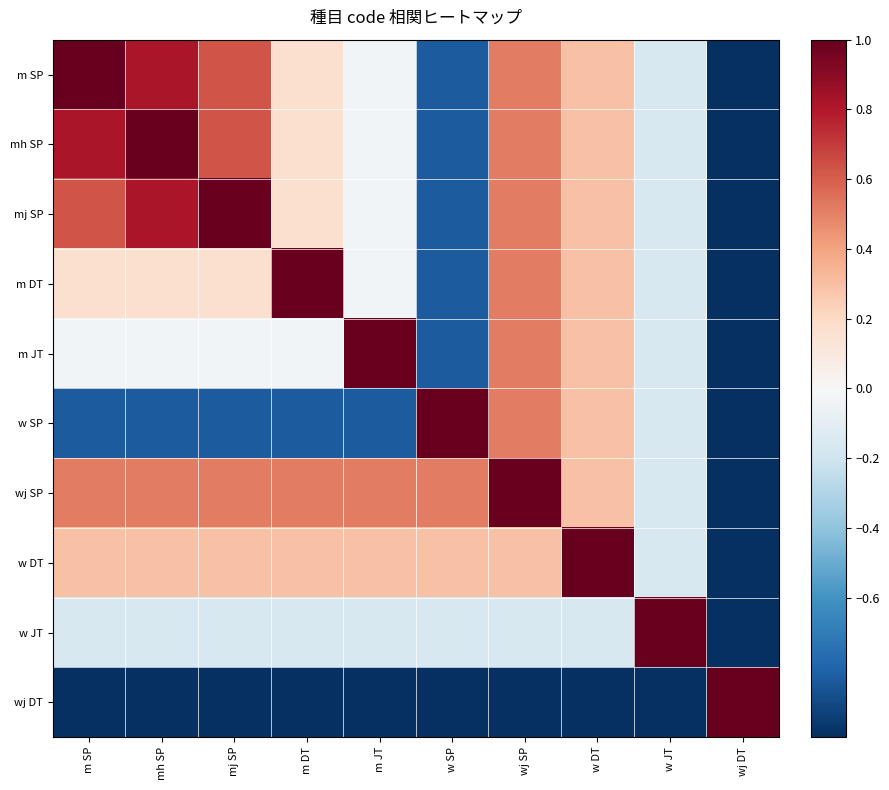

Reading right to left, transcribe all the data shown in this chart.

m SP: wj DT=-1.0	w JT=-0.2	w DT=0.3	wj SP=0.5	w SP=-0.8	m JT=-0.0	m DT=0.2	mj SP=0.6	mh SP=0.8	m SP=1.0
mh SP: wj DT=-1.0	w JT=-0.2	w DT=0.3	wj SP=0.5	w SP=-0.8	m JT=-0.0	m DT=0.2	mj SP=0.6	mh SP=1.0	m SP=0.8
mj SP: wj DT=-1.0	w JT=-0.2	w DT=0.3	wj SP=0.5	w SP=-0.8	m JT=-0.0	m DT=0.2	mj SP=1.0	mh SP=0.8	m SP=0.6
m DT: wj DT=-1.0	w JT=-0.2	w DT=0.3	wj SP=0.5	w SP=-0.8	m JT=-0.0	m DT=1.0	mj SP=0.2	mh SP=0.2	m SP=0.2
m JT: wj DT=-1.0	w JT=-0.2	w DT=0.3	wj SP=0.5	w SP=-0.8	m JT=1.0	m DT=-0.0	mj SP=-0.0	mh SP=-0.0	m SP=-0.0
w SP: wj DT=-1.0	w JT=-0.2	w DT=0.3	wj SP=0.5	w SP=1.0	m JT=-0.8	m DT=-0.8	mj SP=-0.8	mh SP=-0.8	m SP=-0.8
wj SP: wj DT=-1.0	w JT=-0.2	w DT=0.3	wj SP=1.0	w SP=0.5	m JT=0.5	m DT=0.5	mj SP=0.5	mh SP=0.5	m SP=0.5
w DT: wj DT=-1.0	w JT=-0.2	w DT=1.0	wj SP=0.3	w SP=0.3	m JT=0.3	m DT=0.3	mj SP=0.3	mh SP=0.3	m SP=0.3
w JT: wj DT=-1.0	w JT=1.0	w DT=-0.2	wj SP=-0.2	w SP=-0.2	m JT=-0.2	m DT=-0.2	mj SP=-0.2	mh SP=-0.2	m SP=-0.2
wj DT: wj DT=1.0	w JT=-1.0	w DT=-1.0	wj SP=-1.0	w SP=-1.0	m JT=-1.0	m DT=-1.0	mj SP=-1.0	mh SP=-1.0	m SP=-1.0